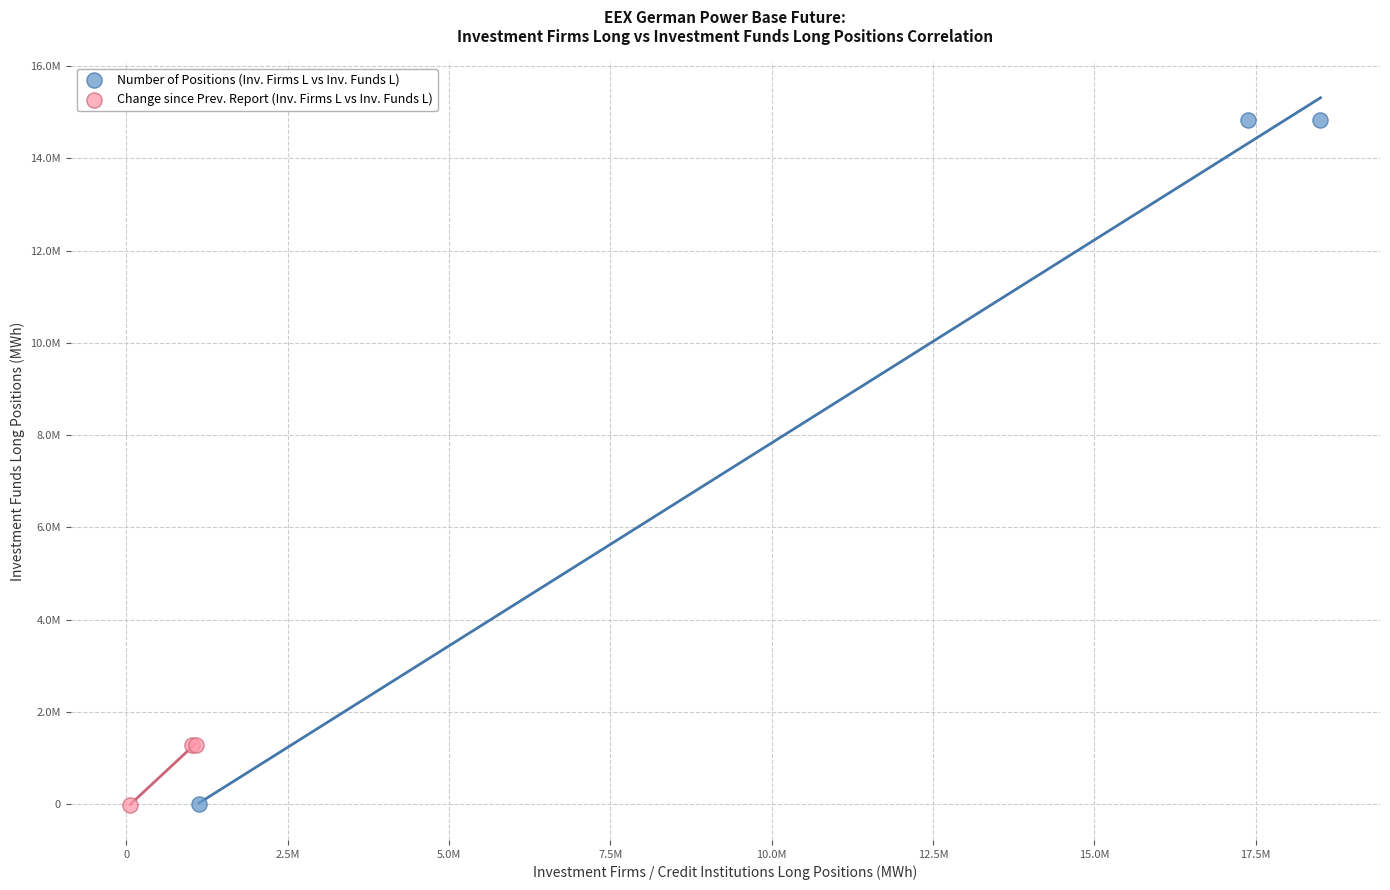

Which series has the largest Y range (max minus min)?

Number of Positions (Inv. Firms L vs Inv. Funds L)